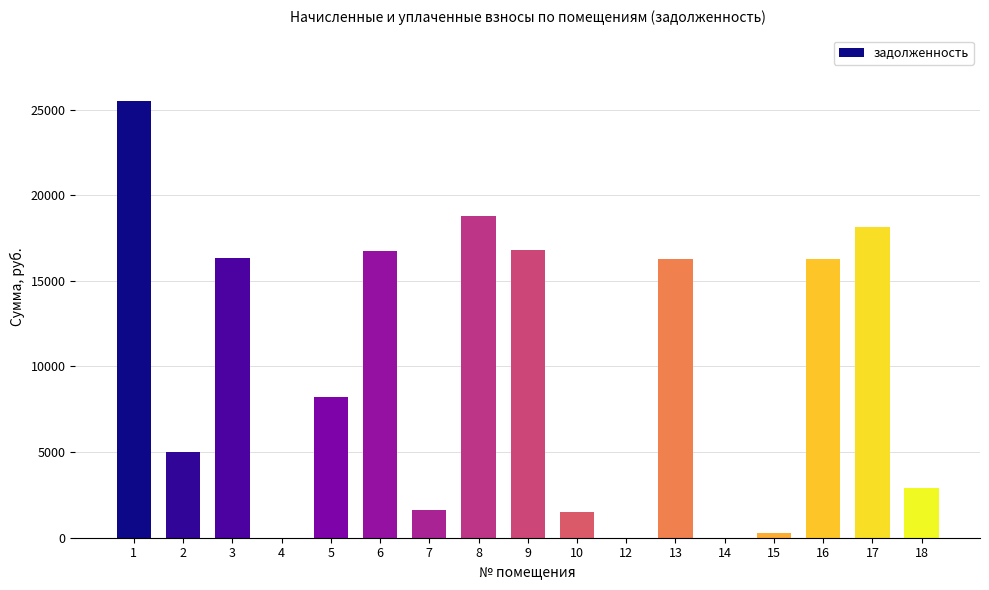

What is the average value?

9668.0